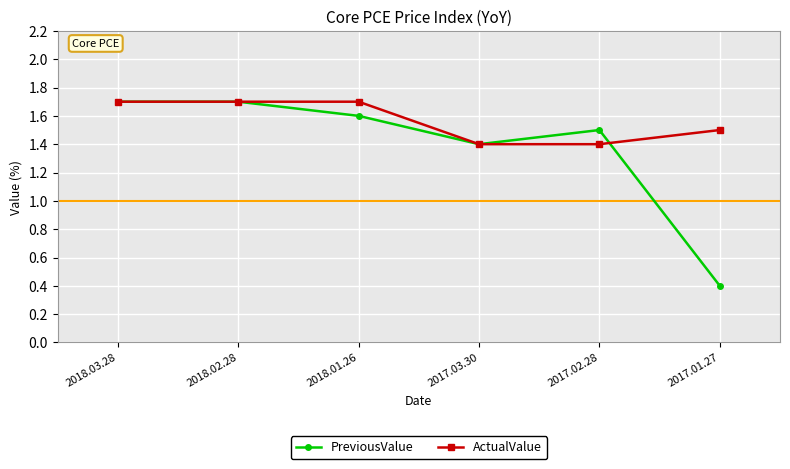

Rank the series at 2017.01.27 from highest to lowest value.

ActualValue, PreviousValue